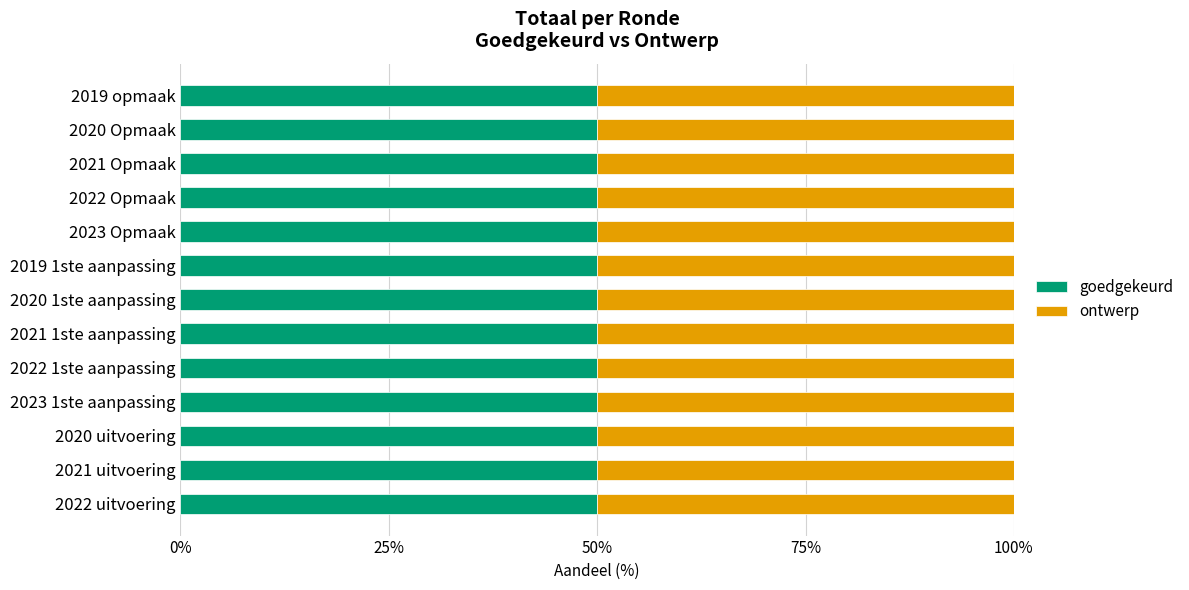

What position from the left is 2022 1ste aanpassing?

9